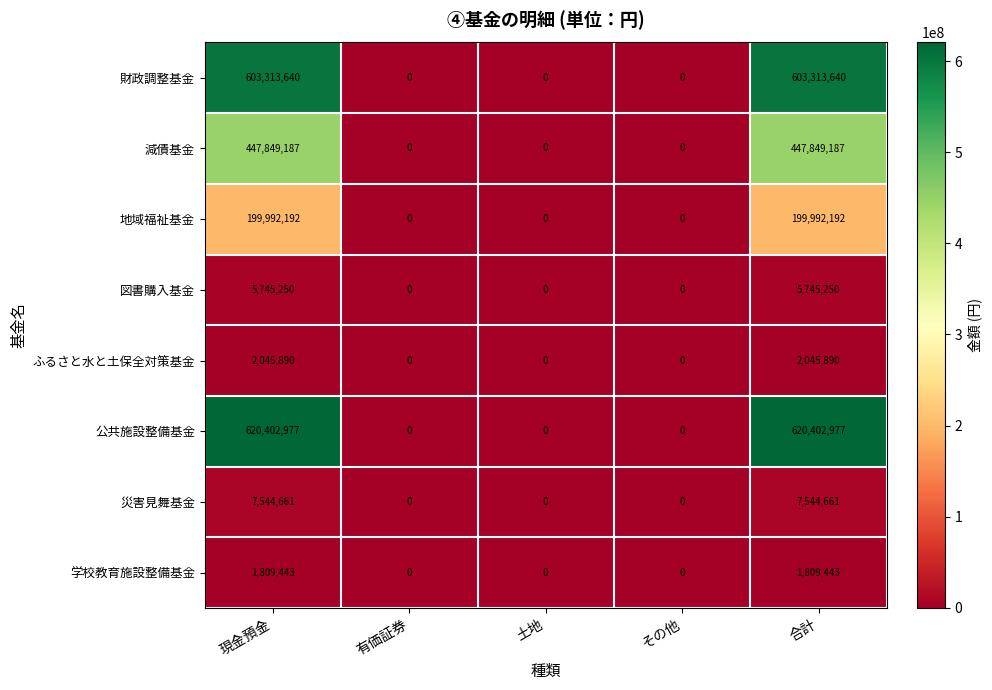

How many 災害見舞基金 values are between 0 and 7544661?

5